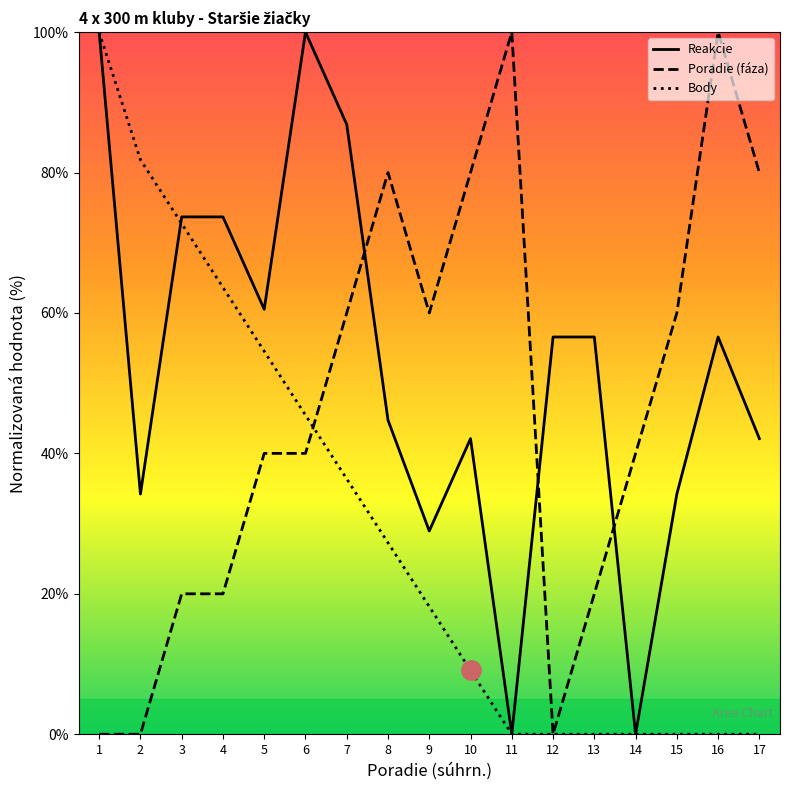

How many interior local peaks does the Reakcie series have?

3